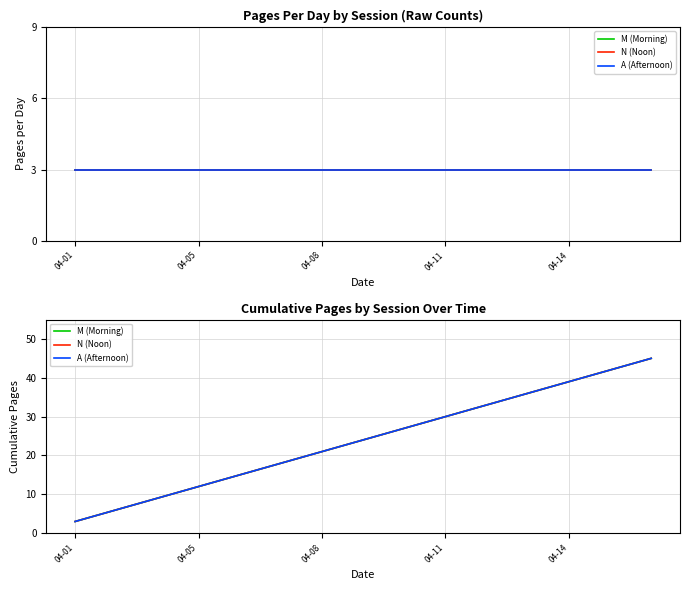

Which series changed the most between 04-08 and 04-14?

M (Morning)